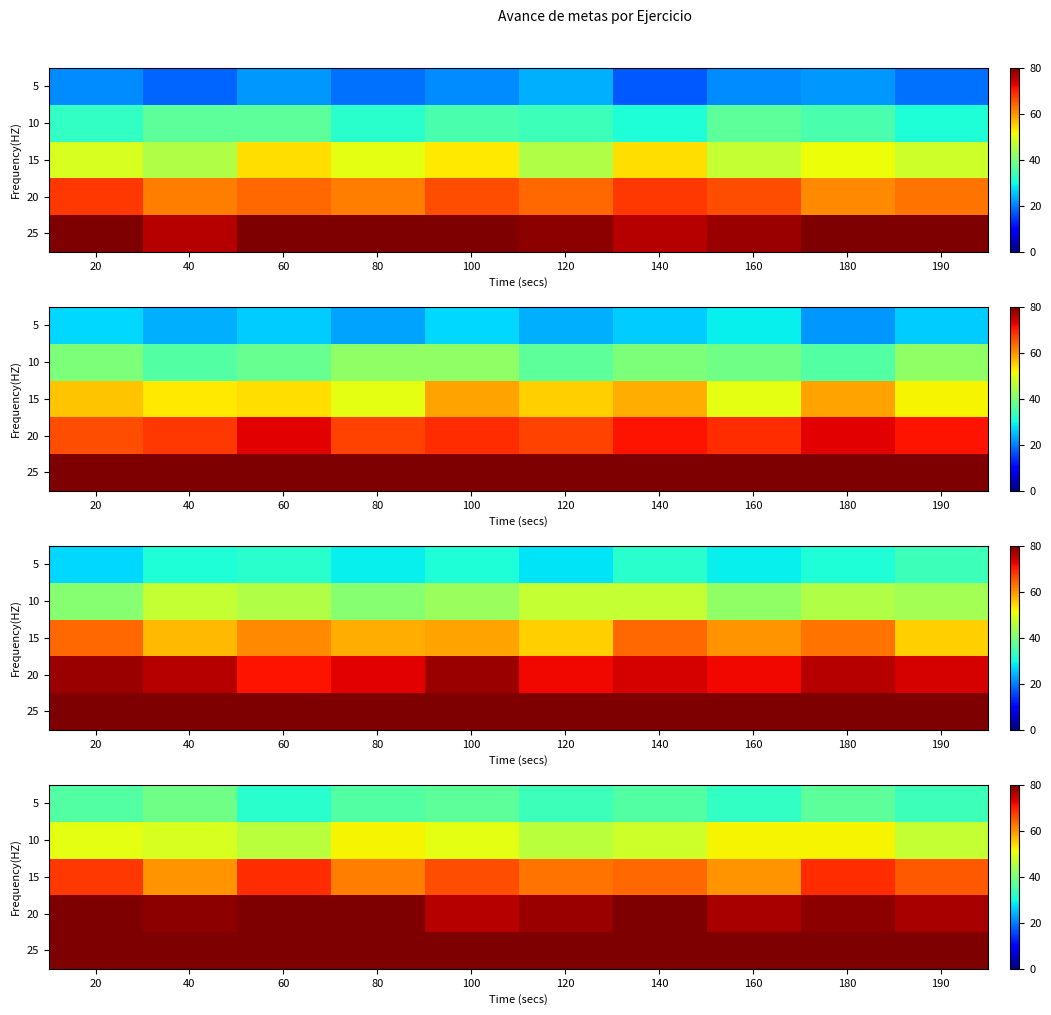

What is the difference between the highest and lowest values at 120?

46